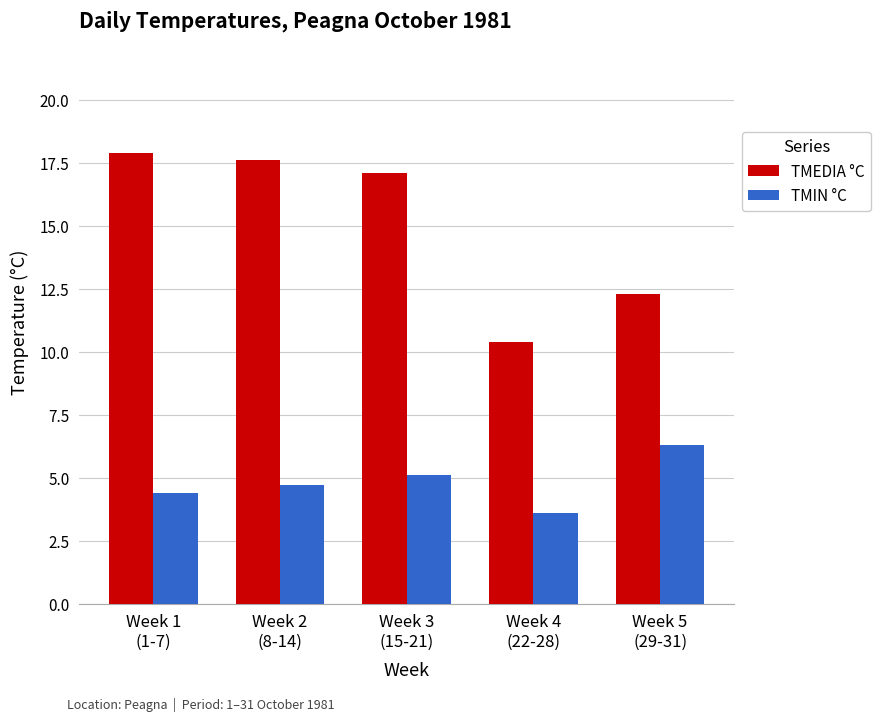

What position from the right is Week 5
(29-31)?

1